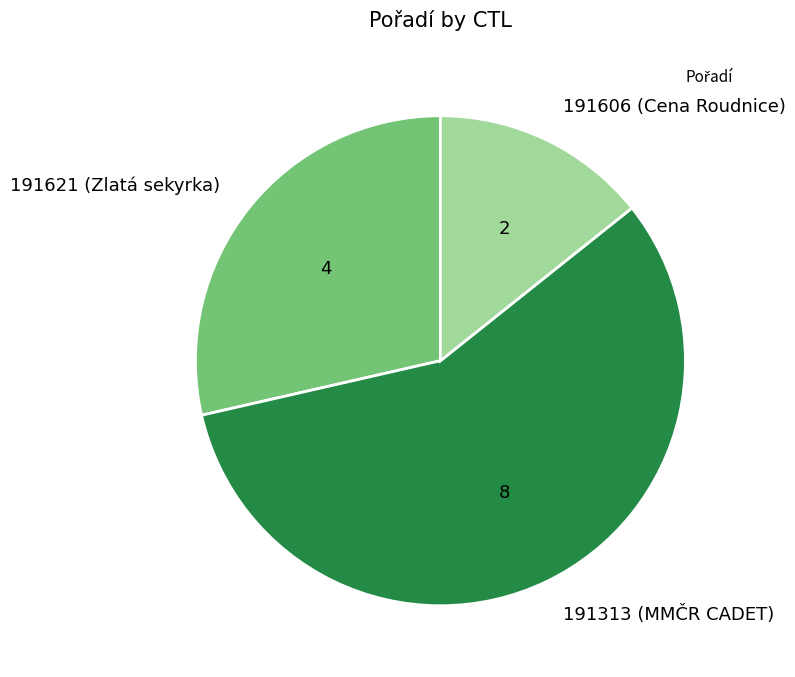

Rank the categories by value from highest to lowest.

191313 (MMČR CADET), 191621 (Zlatá sekyrka), 191606 (Cena Roudnice)